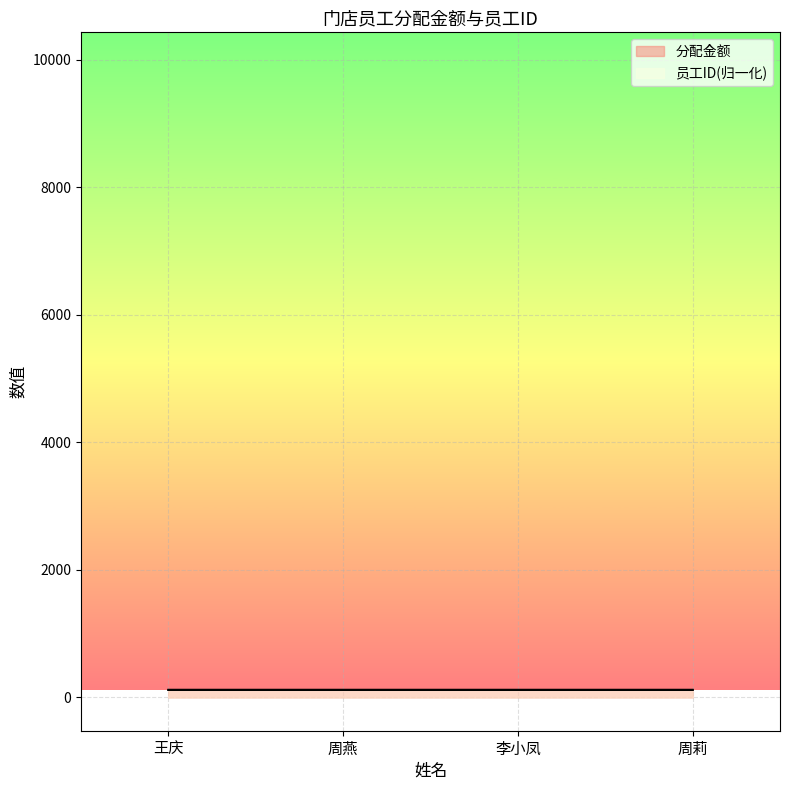

What is the difference between the 员工ID values at 周燕 and 王庆?

0.1